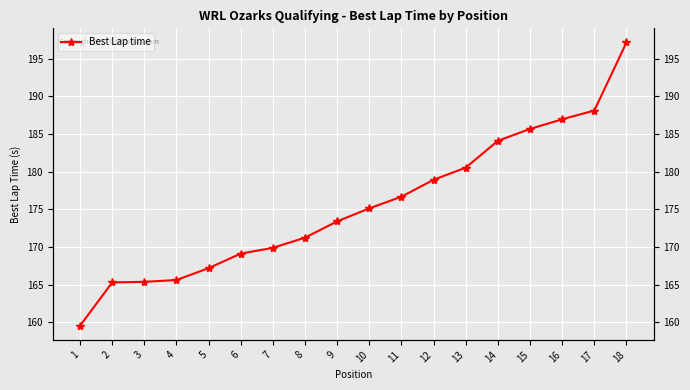

What is the change in value from 3 to 18?

+31.8